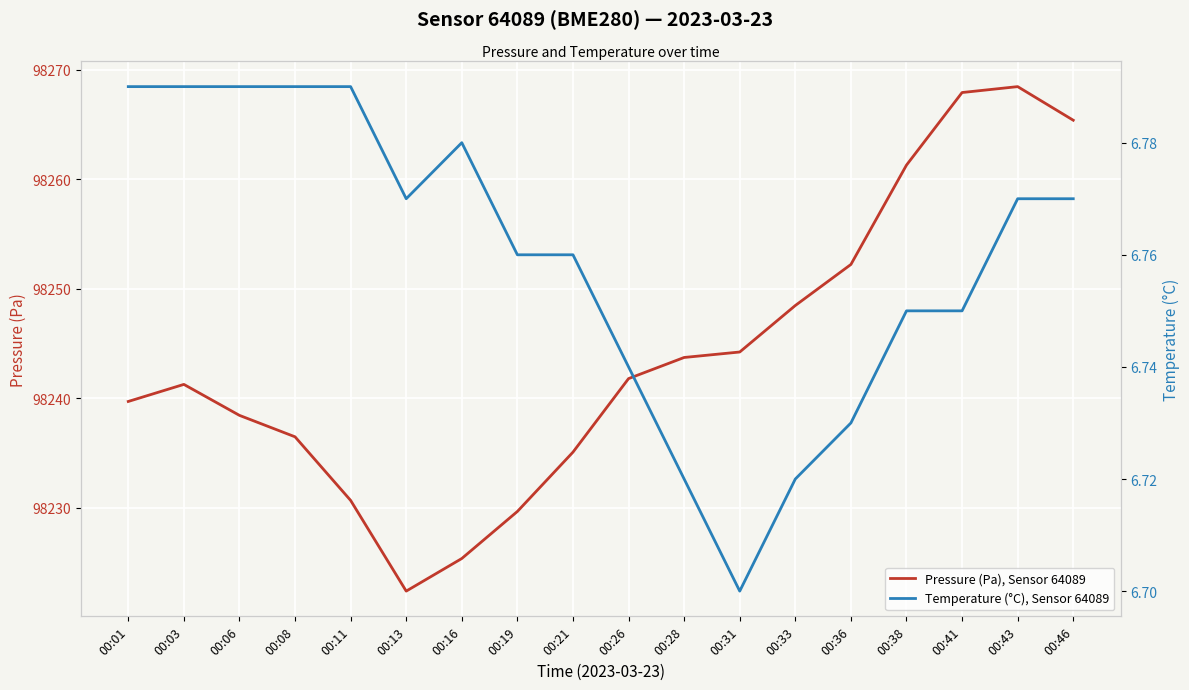

What is the value of the Temperature (°C), Sensor 64089 point at the 18th from the left?

6.8